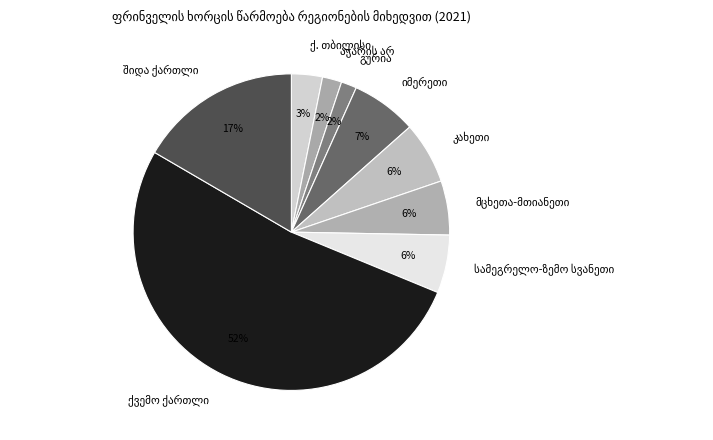

To the nearest percent, what is the average slice percentage?

11%